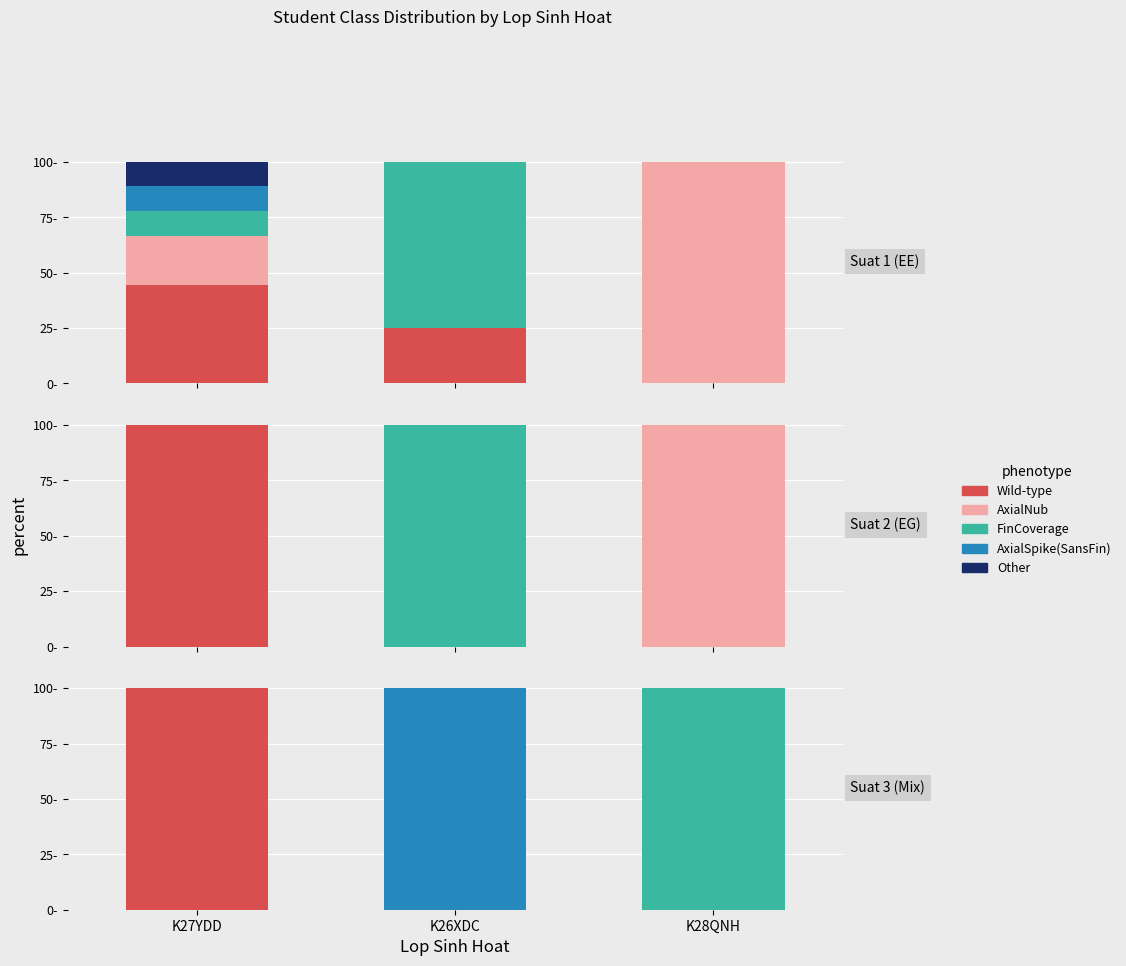

Rank the series at K27YDD from lowest to highest value.

AxialNub, FinCoverage, AxialSpike(SansFin), Other, Wild-type